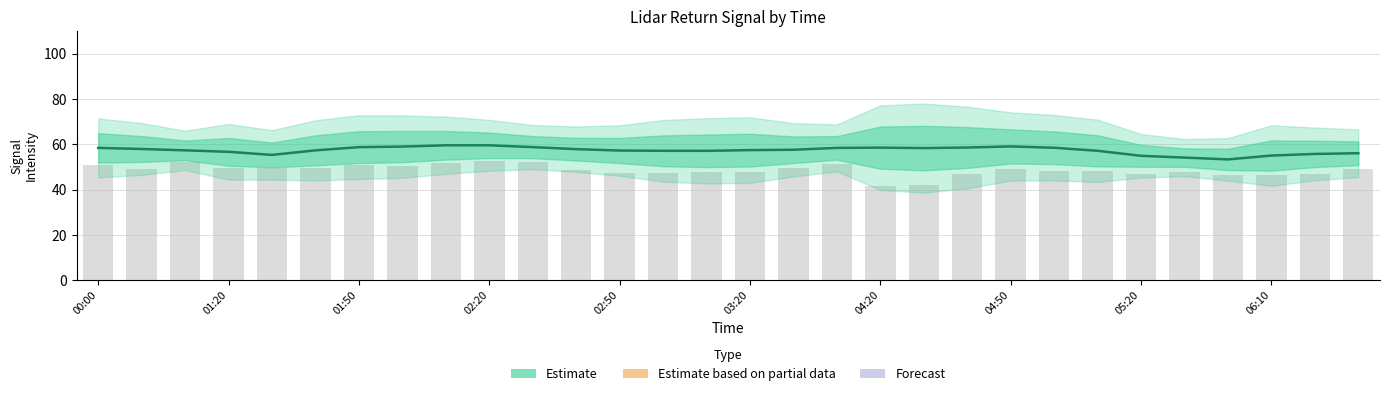

Reading left to right, extract all data points from this chart.

58.5	58.0	57.4	56.7	55.3	57.4	58.8	59.0	59.6	59.6	58.8	57.9	57.3	57.2	57.1	57.5	57.6	58.4	58.6	58.4	58.6	59.1	58.5	57.2	54.9	54.2	53.4	55.1	55.8	56.1